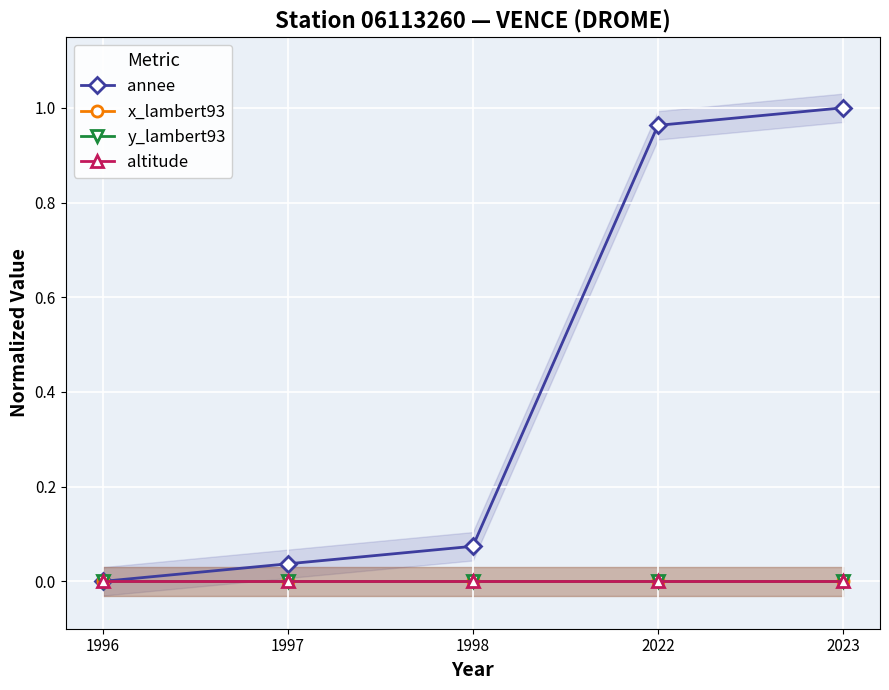

Is it true that x_lambert93 equals 0.0 at 2023?

True